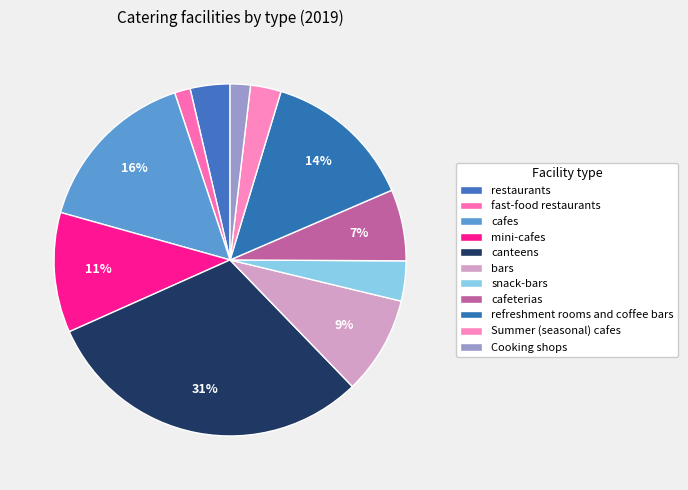

Which has a higher value, refreshment rooms and coffee bars or fast-food restaurants?

refreshment rooms and coffee bars